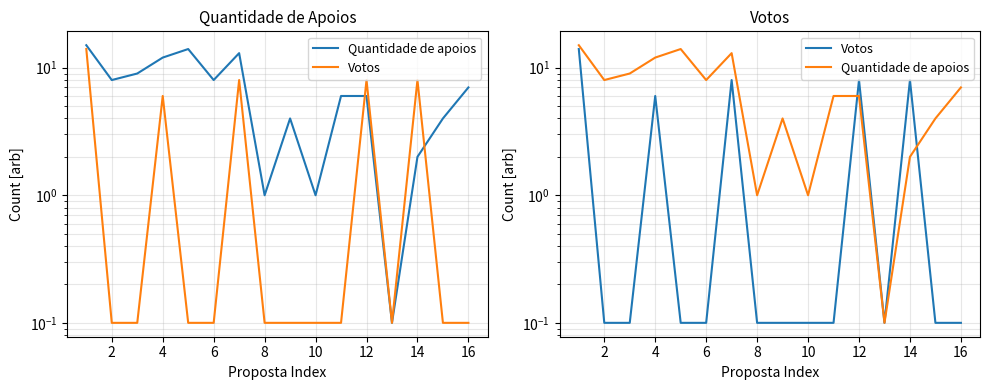

Reading right to left, transcribe all the data shown in this chart.

Quantidade de apoios: 7.0	4.0	2.0	0.1	6.0	6.0	1.0	4.0	1.0	13.0	8.0	14.0	12.0	9.0	8.0	15.0
Votos: 0.1	0.1	8.0	0.1	8.0	0.1	0.1	0.1	0.1	8.0	0.1	0.1	6.0	0.1	0.1	14.0